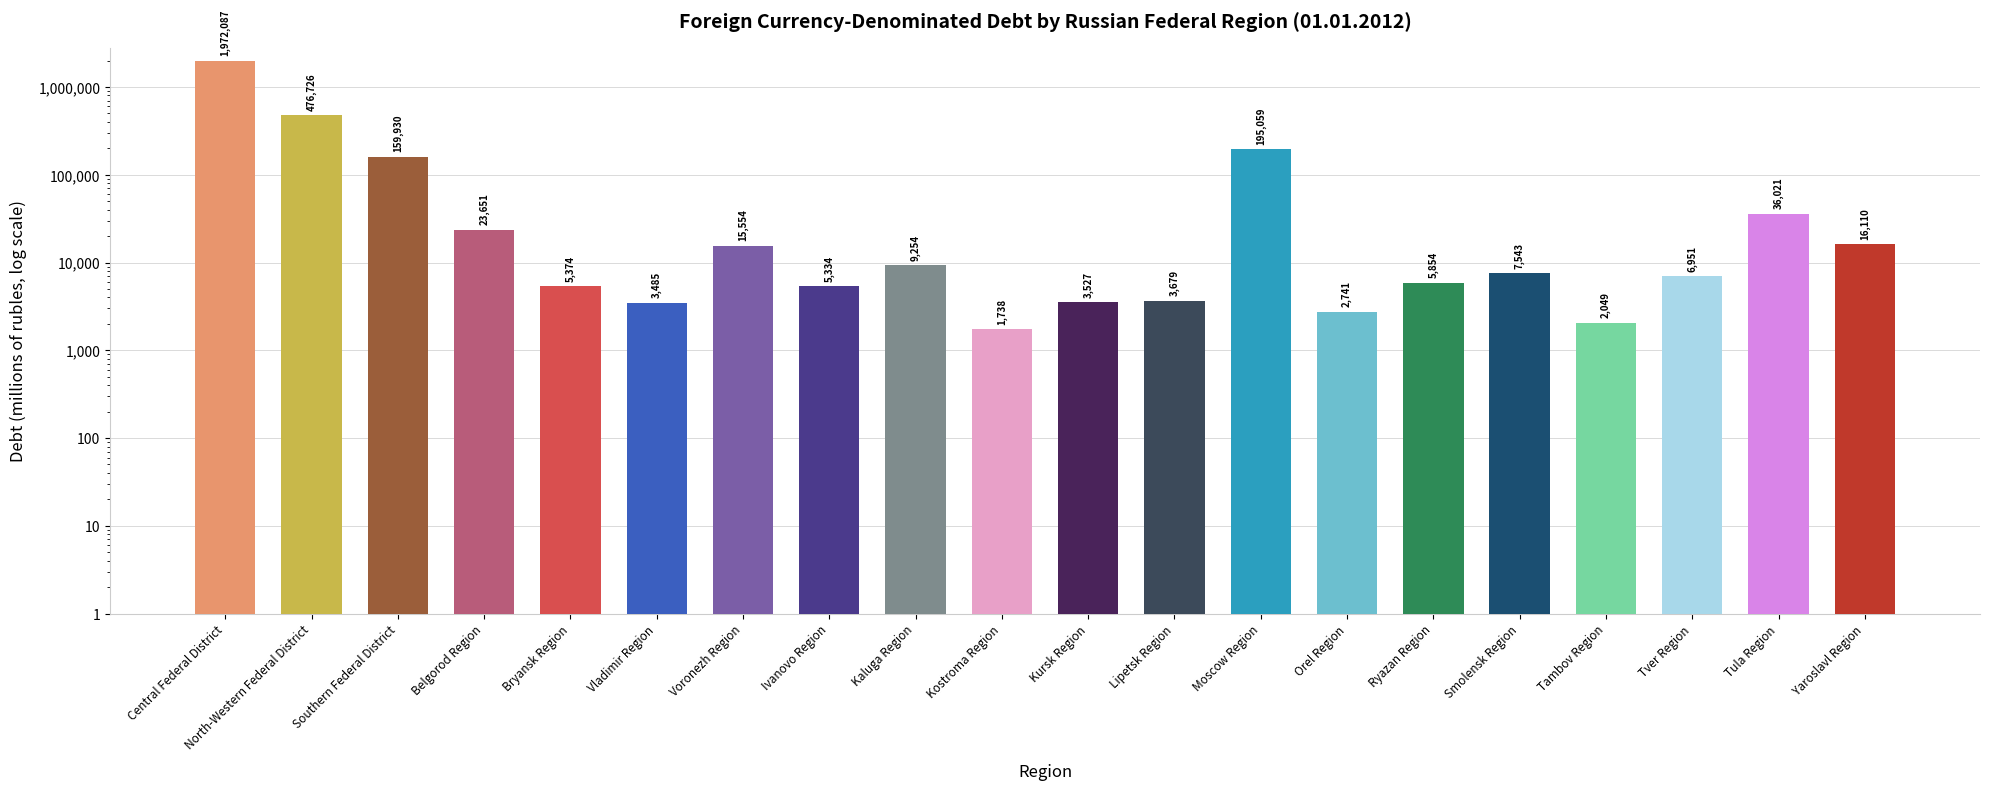

What is the minimum value shown in the chart?

1738